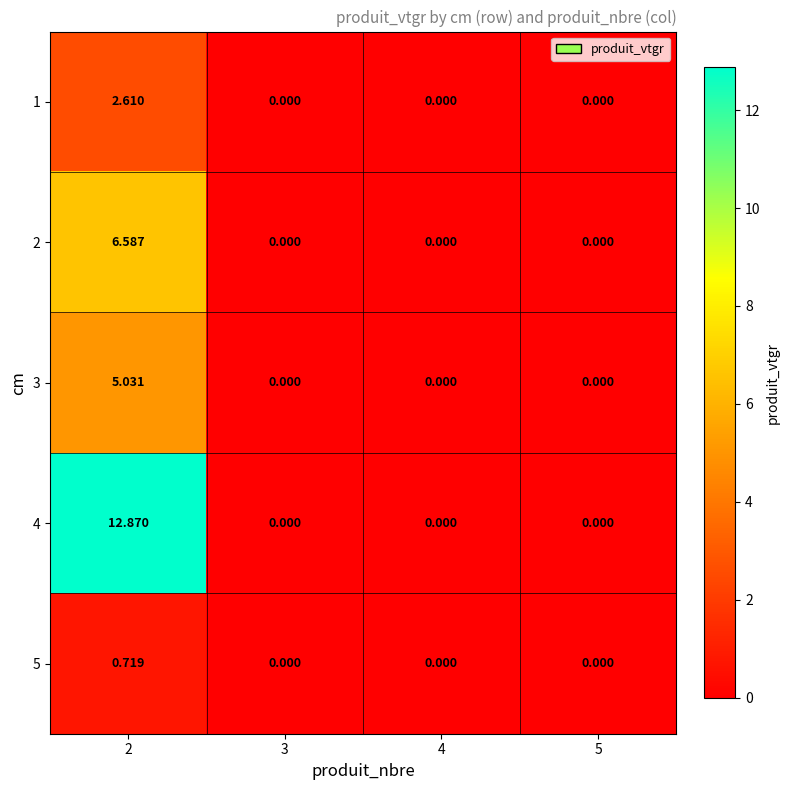

How many values in 4 are above zero?

1